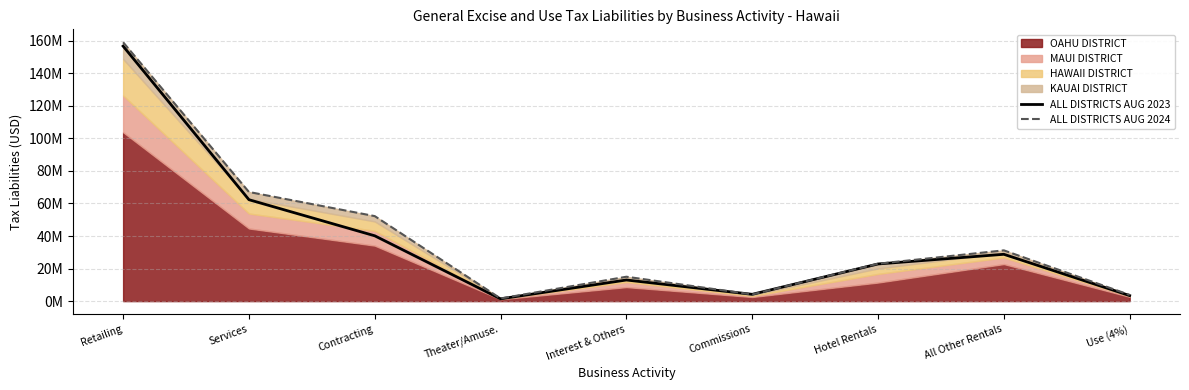

Read the ALL DISTRICTS AUG 2024 value at Retailing.

159036538.0